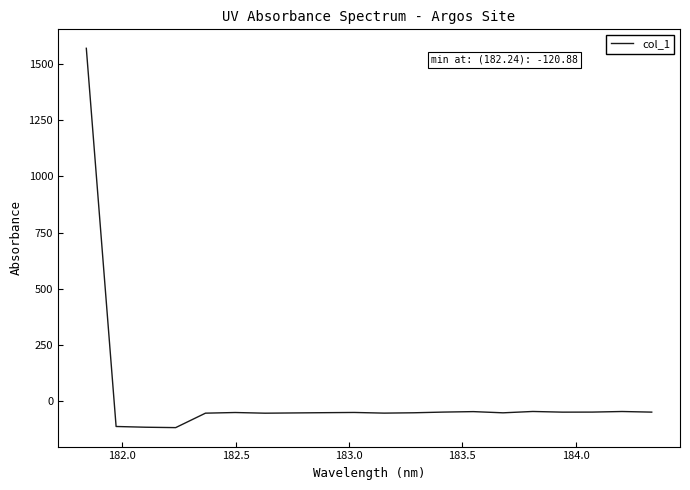

What is the greatest value displayed?

1572.2